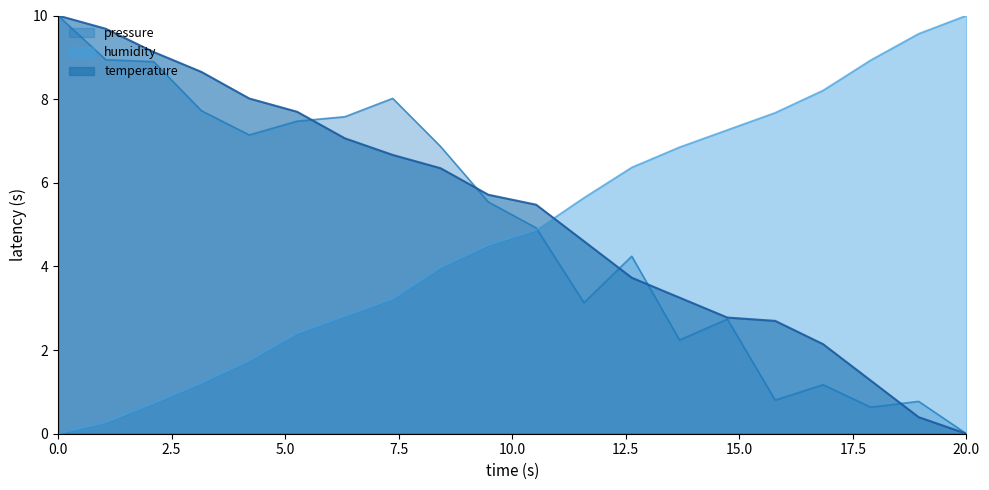

Is it true that pressure_norm equals 1.2 at 17:14?

True